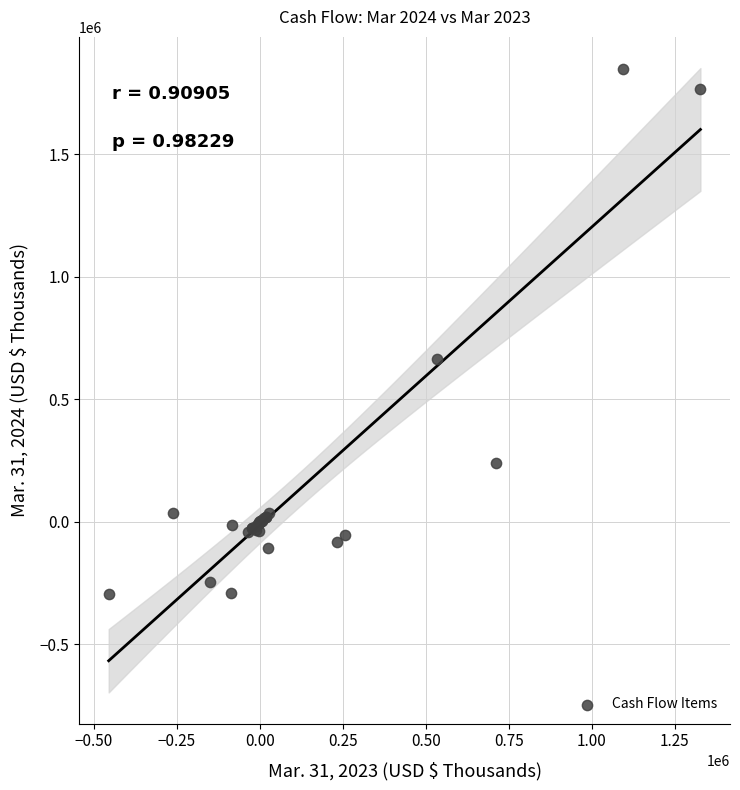

What Y value in the scatter plot is closest to 776595?

662976